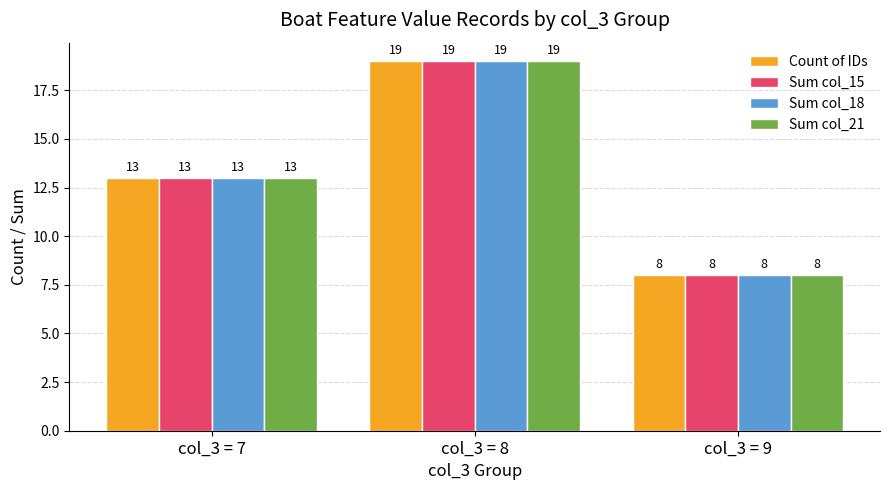

How many data points in Sum col_18 are less than 13?

1